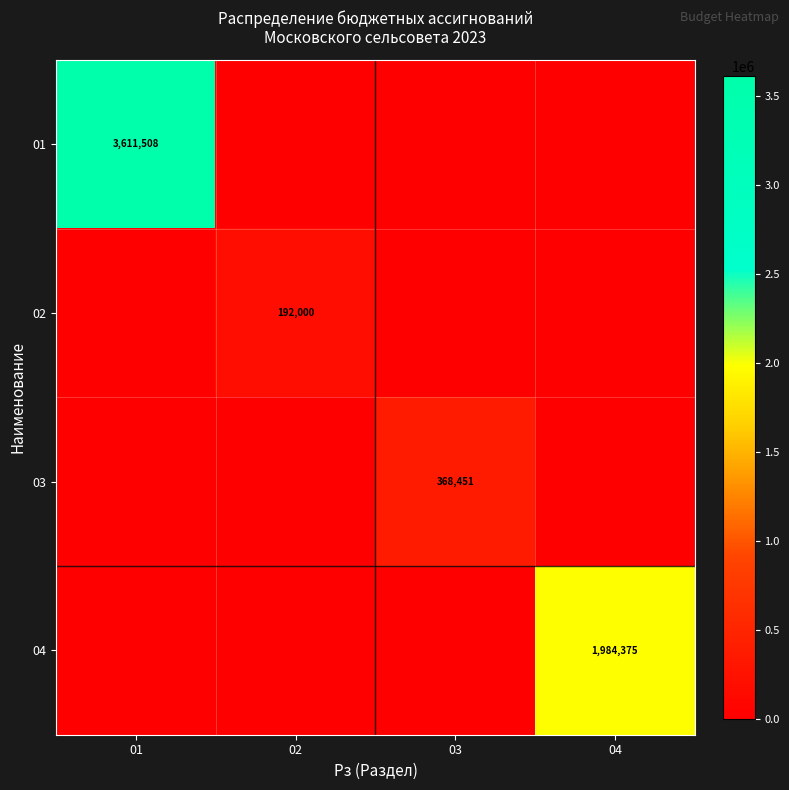

The 02 series shows 192000 at 02. True or false?

True